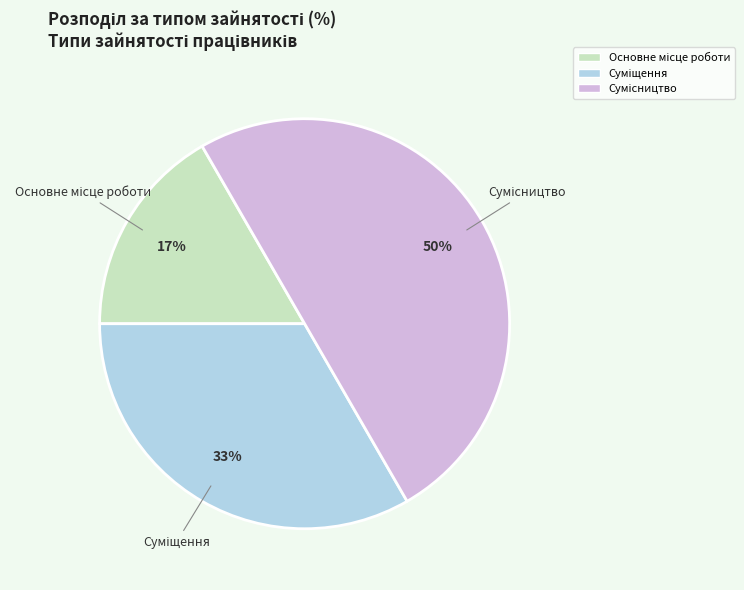

To the nearest percent, what is the average slice percentage?

33%